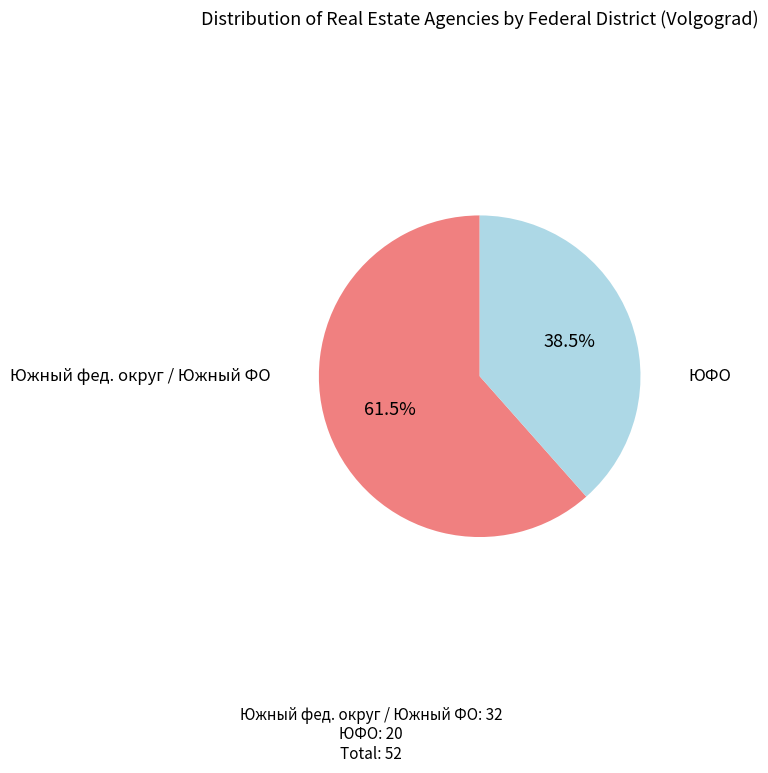

Count the number of slices in the pie.

2